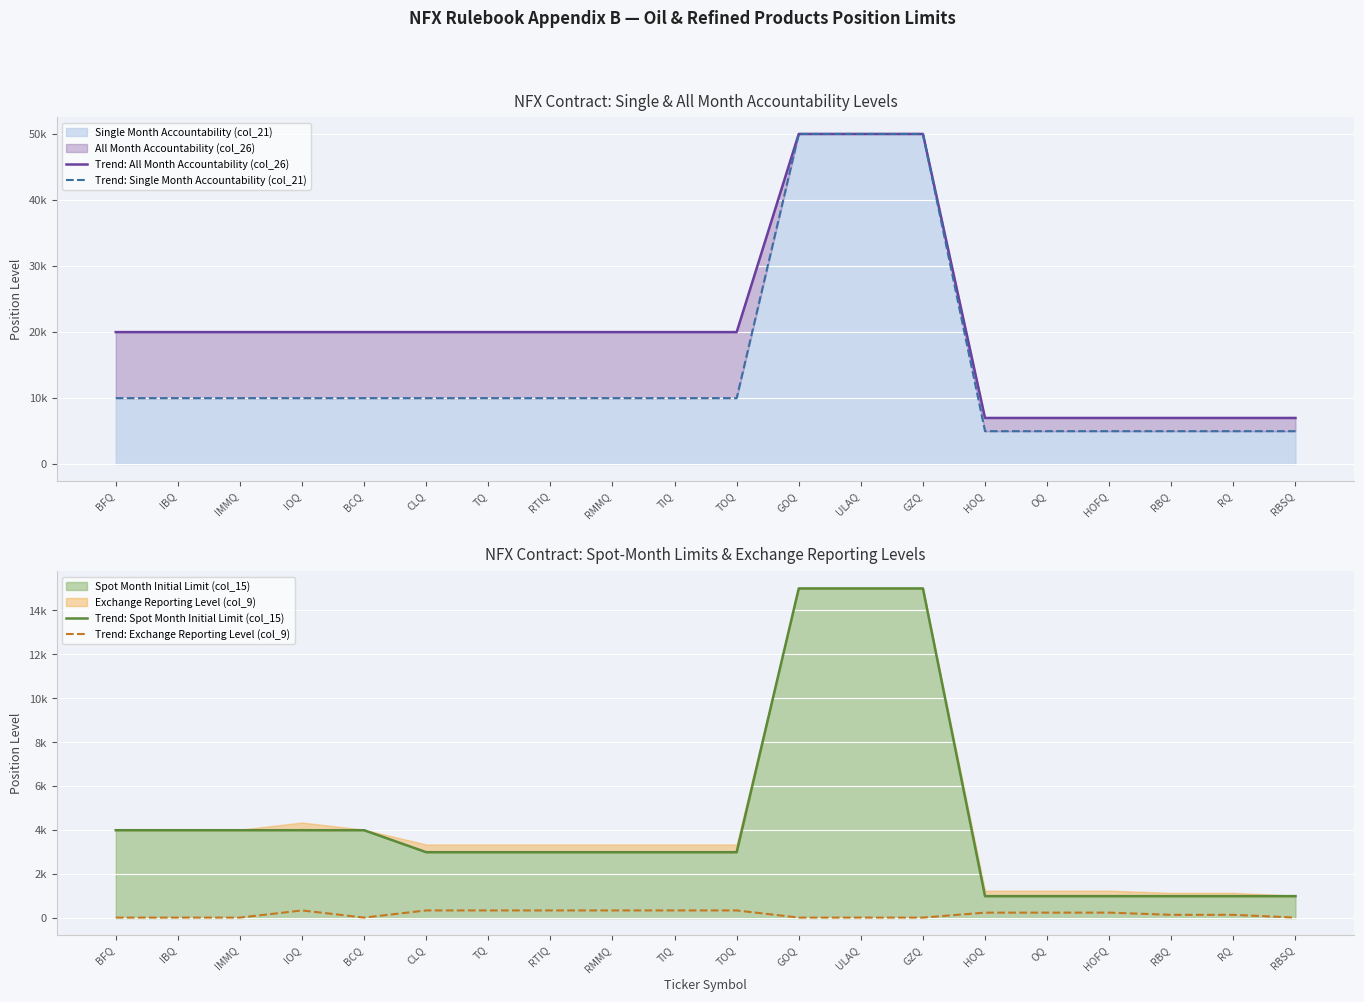

Which label corresponds to the largest value in the chart?

GOQ